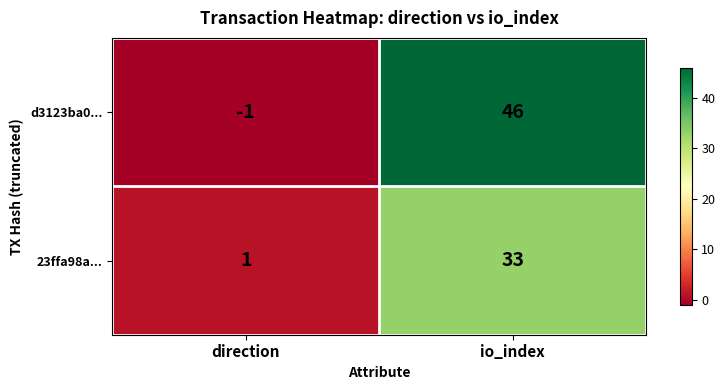

The d3123ba0... series shows 46 at io_index. True or false?

True